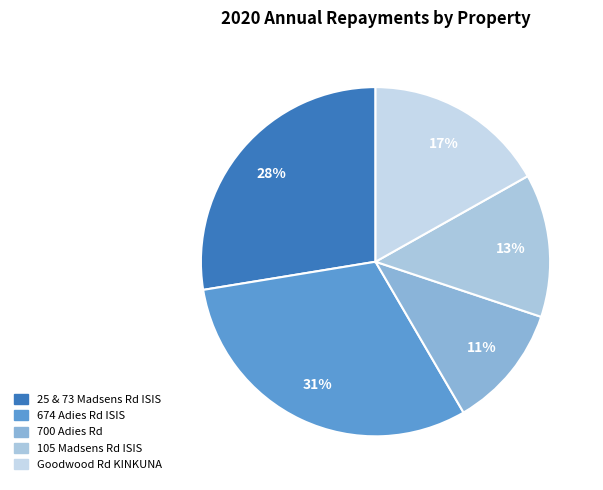

True or false: 700 Adies Rd accounts for 11% of the total.

True